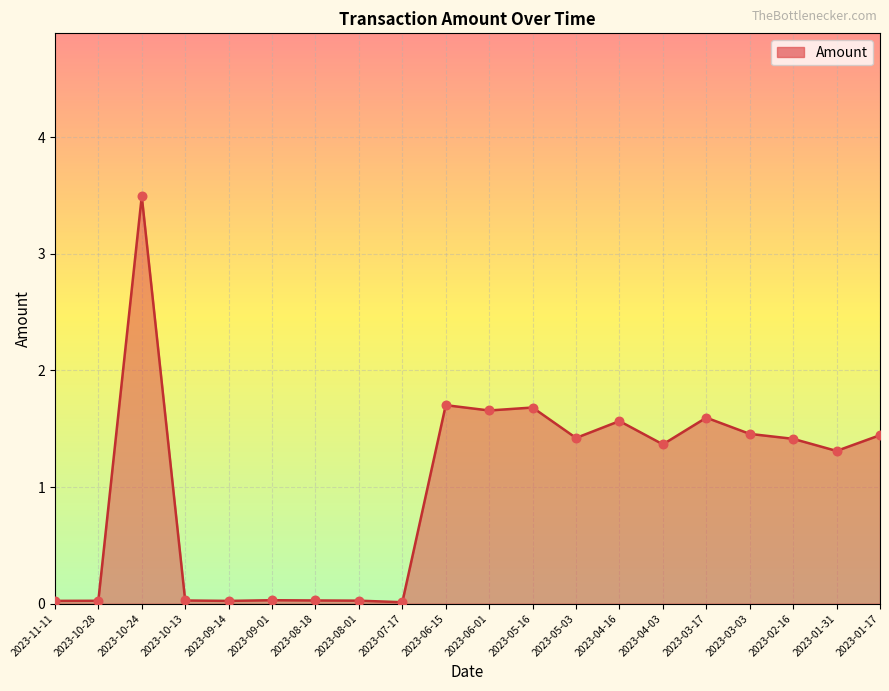

Approximately how many times larger is the value at 2023-04-16 compared to 2023-05-16?

0.9